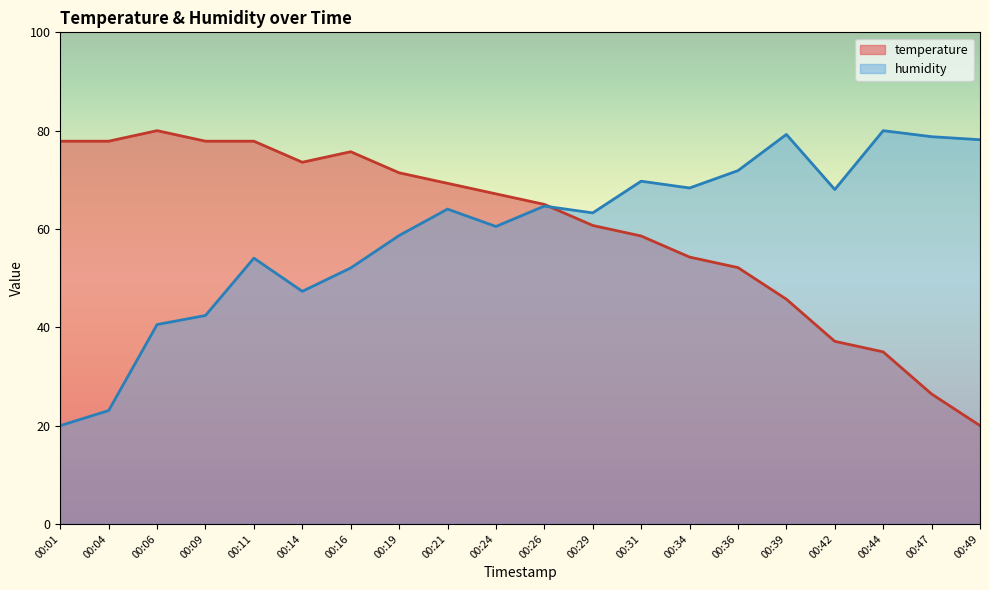

Which series has the largest total across all categories?

temperature